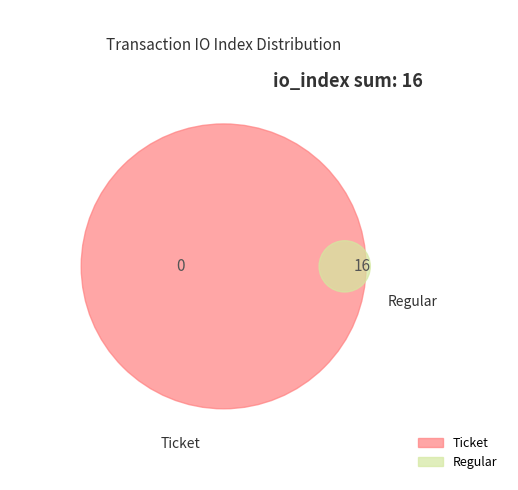

Which slice represents more than half of the pie?

Regular